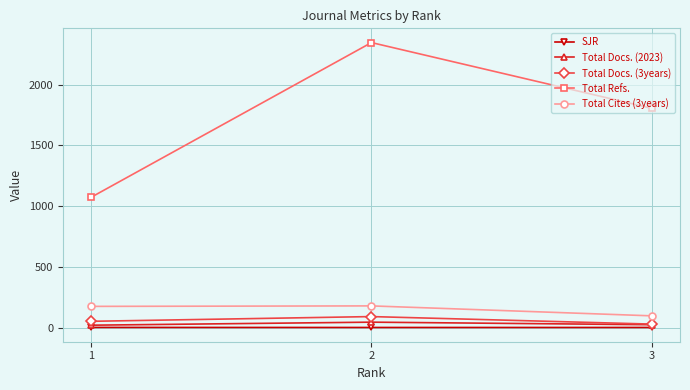

Which series has the widest spread of values?

Total Refs.